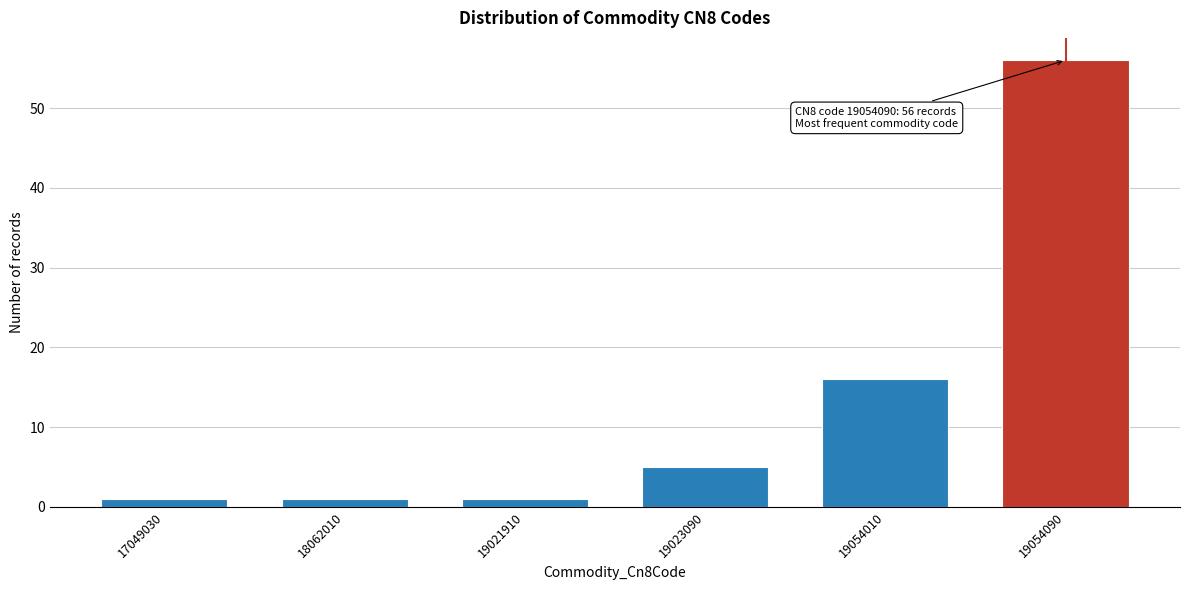

Reading left to right, what are all the values shown in this chart?

17049030=1	18062010=1	19021910=1	19023090=5	19054010=16	19054090=56